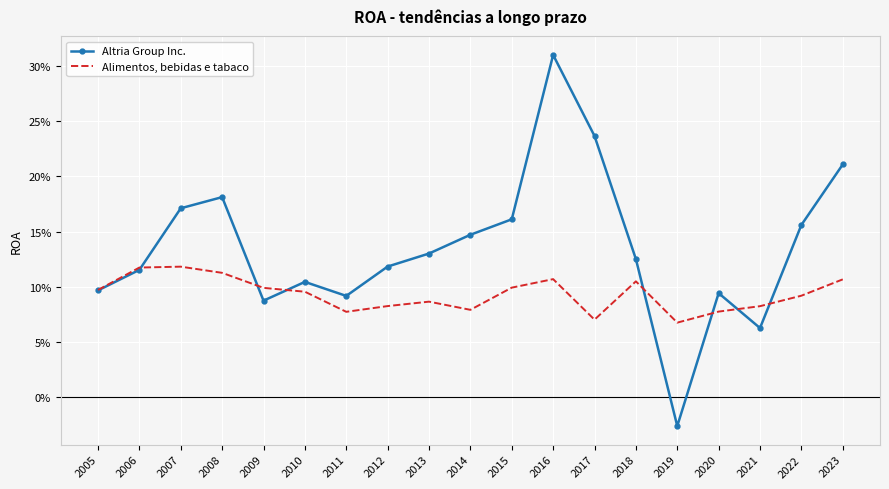

Reading right to left, transcribe all the data shown in this chart.

Altria Group Inc.: 2023=0.2	2022=0.2	2021=0.1	2020=0.1	2019=-0.0	2018=0.1	2017=0.2	2016=0.3	2015=0.2	2014=0.1	2013=0.1	2012=0.1	2011=0.1	2010=0.1	2009=0.1	2008=0.2	2007=0.2	2006=0.1	2005=0.1
Alimentos, bebidas e tabaco: 2023=0.1	2022=0.1	2021=0.1	2020=0.1	2019=0.1	2018=0.1	2017=0.1	2016=0.1	2015=0.1	2014=0.1	2013=0.1	2012=0.1	2011=0.1	2010=0.1	2009=0.1	2008=0.1	2007=0.1	2006=0.1	2005=0.1